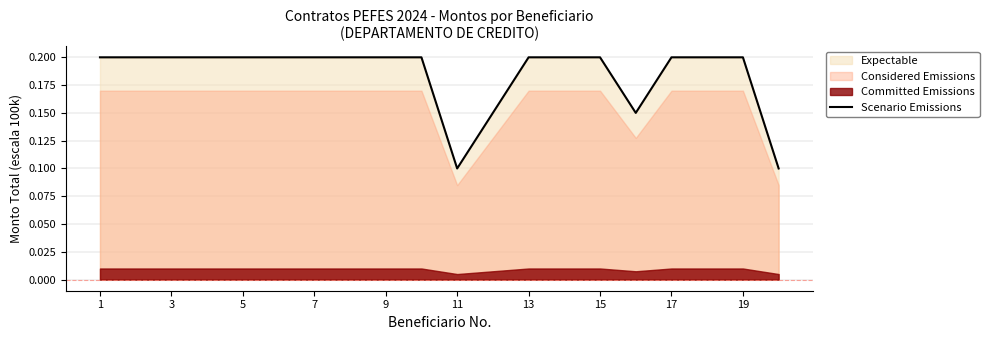

True or false: Scenario Emissions has a value of 0.1 at 17.

False